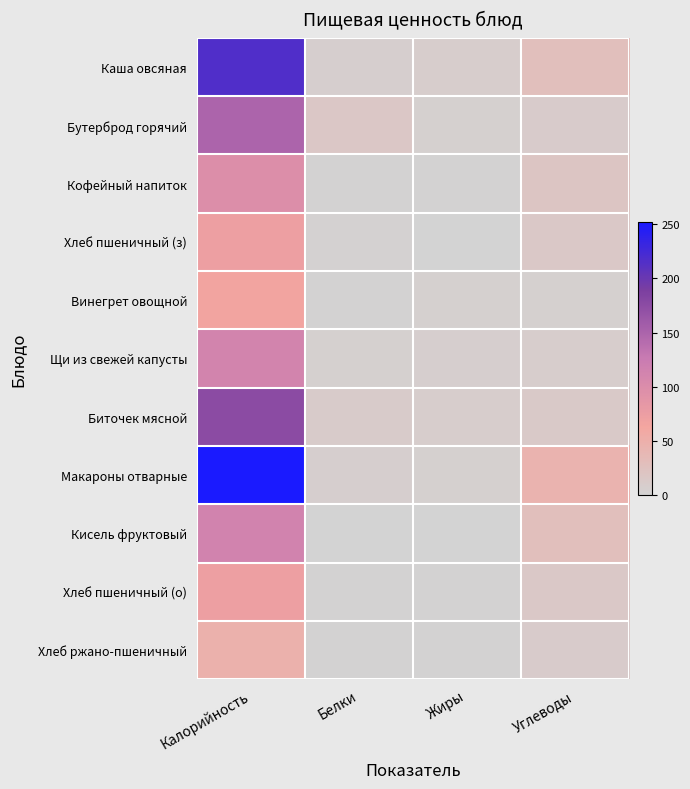

Rank the series by their maximum value, from lowest to highest.

Хлеб ржано-пшеничный, Винегрет овощной, Хлеб пшеничный (з), Хлеб пшеничный (о), Кофейный напиток, Щи из свежей капусты, Кисель фруктовый, Бутерброд горячий, Биточек мясной, Каша овсяная, Макароны отварные